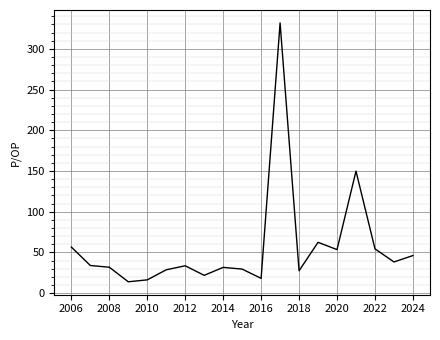

What is the maximum value shown in the chart?

331.8